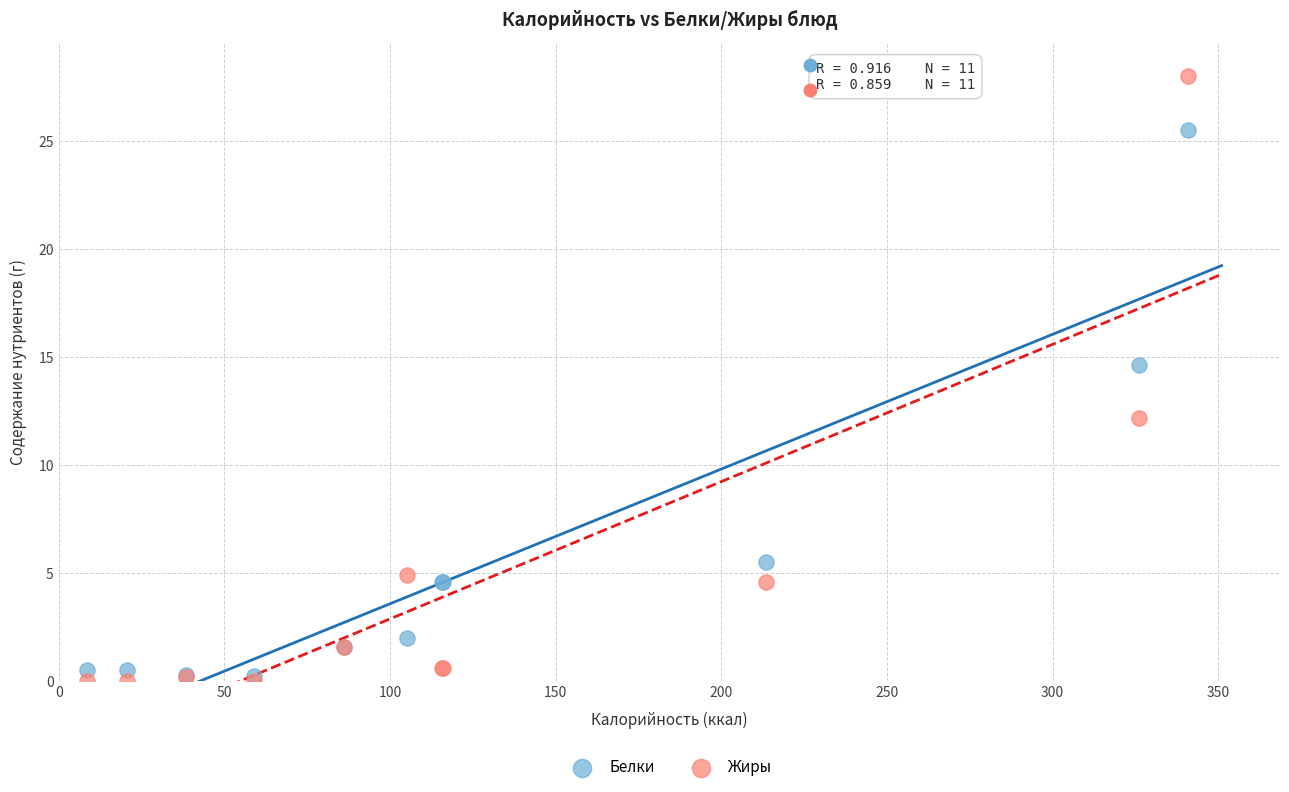

Across all series, what Y value is closest to 14?

14.6